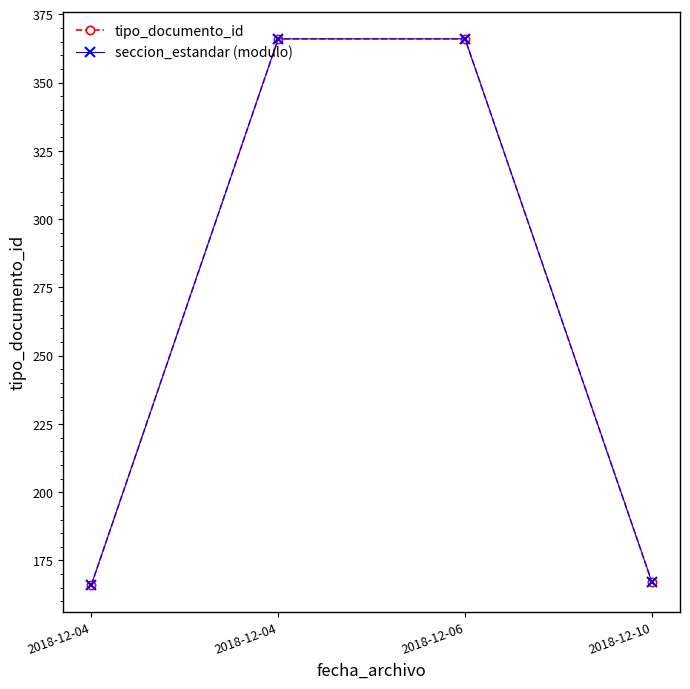

True or false: tipo_documento_id and seccion_estandar (modulo) intersect in this chart.

False